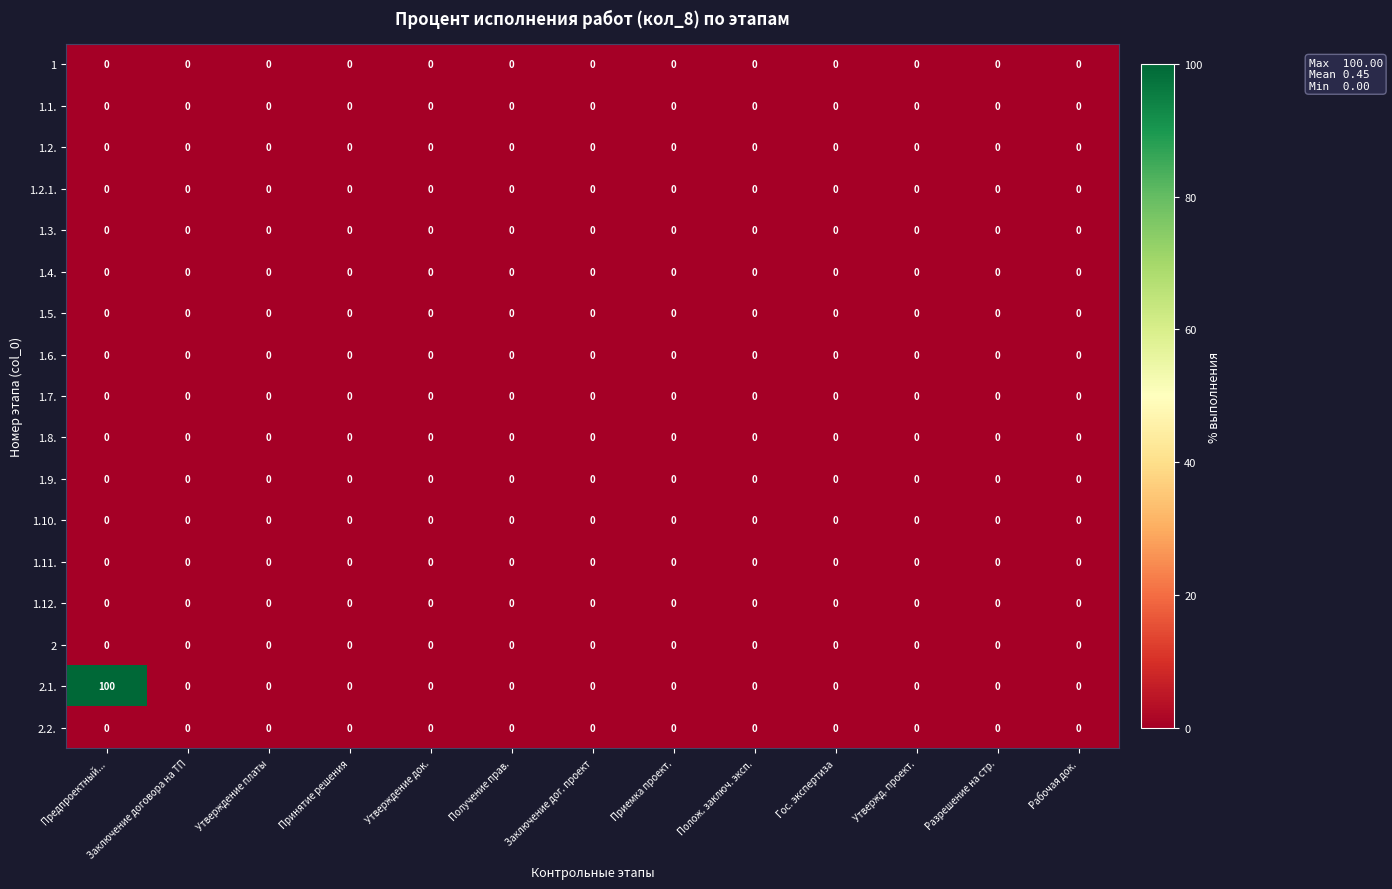

Which series has the largest range (max minus min)?

2.1.